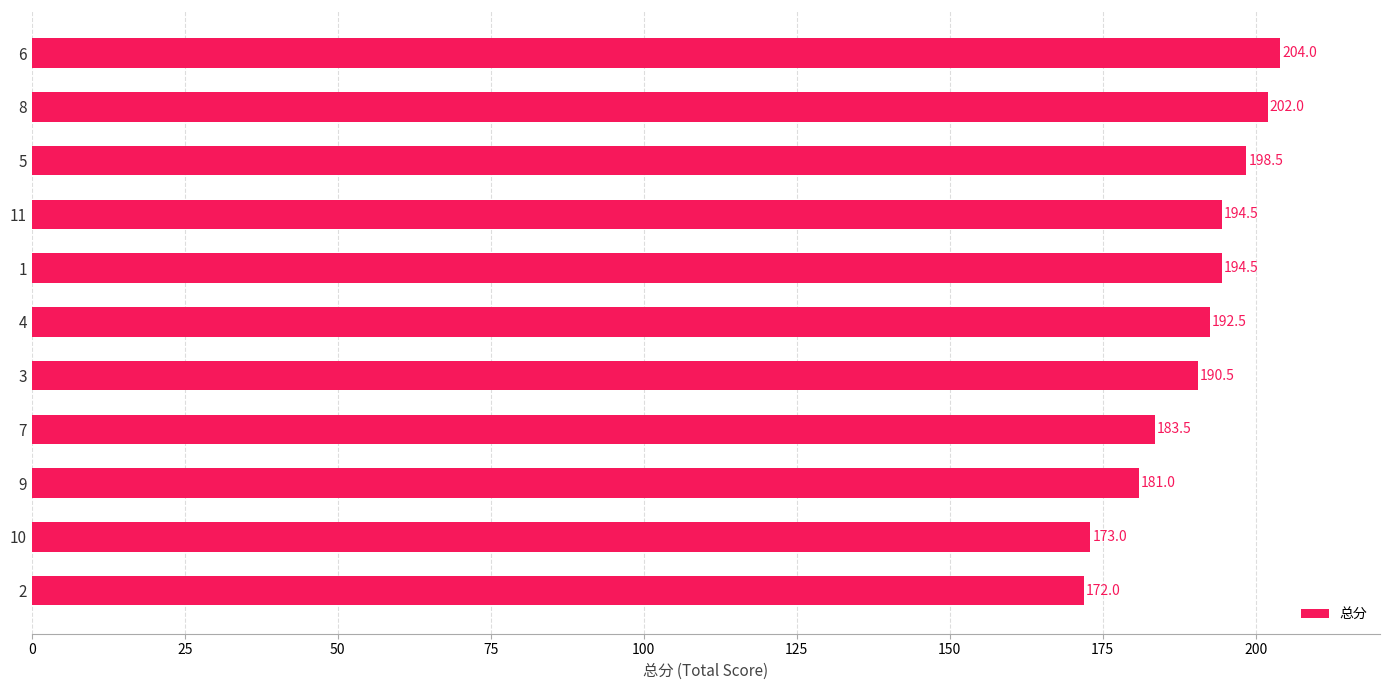

What is the greatest value displayed?

204.0